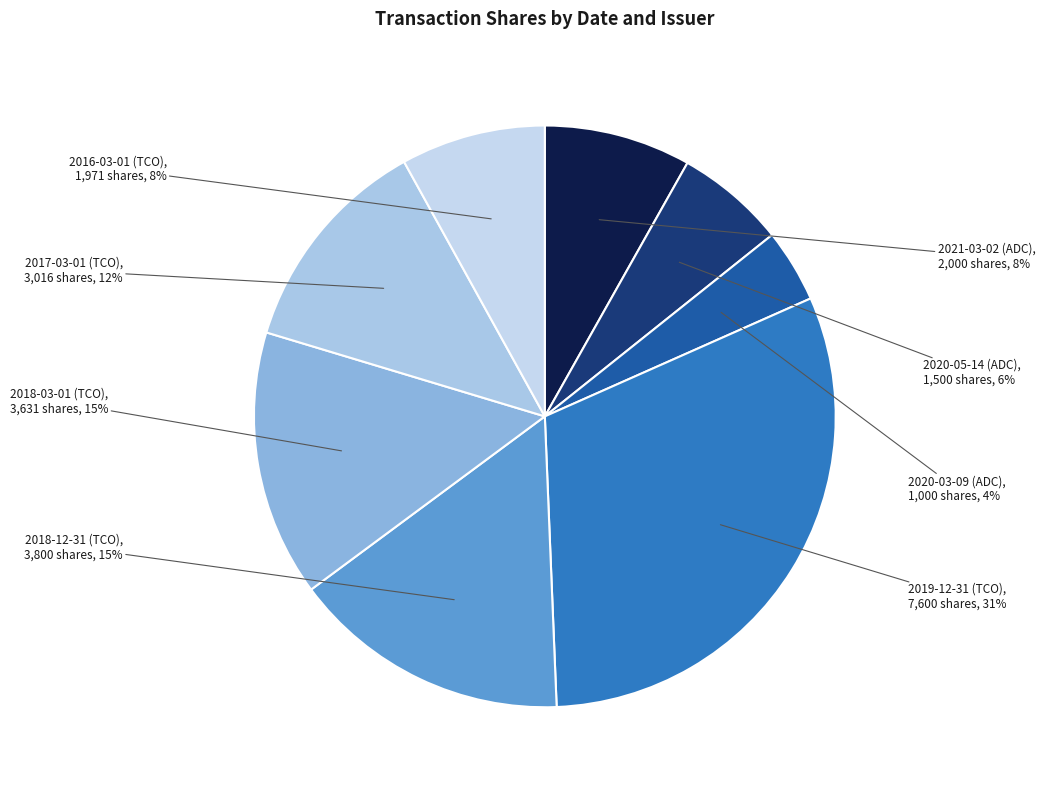

The 2018-12-31 (TCO) slice represents 30% of the pie. True or false?

False